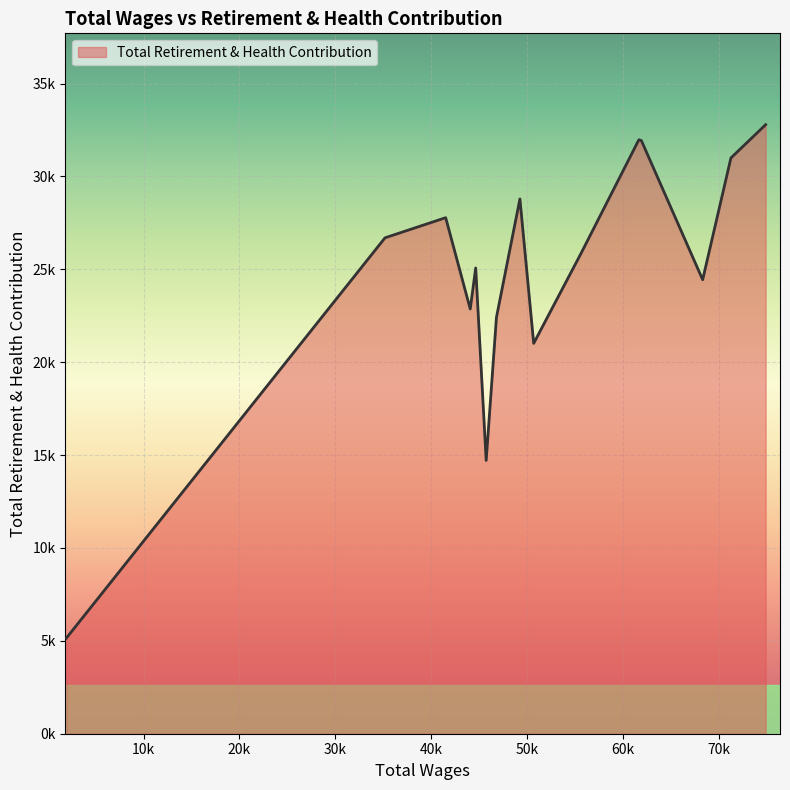

Is this an area chart (filled region under the line)?

Yes